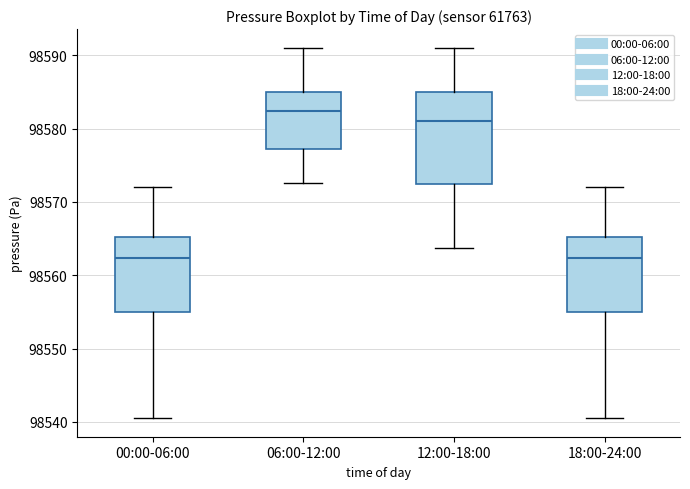

Reading left to right, read every box against the y-axis: the position of its median line, the range the box covers, and the ends of its whiskers. The values are not printed on the chart, so give them approximately, as read against the axis.

00:00-06:00: median 98562, box 98555 to 98565, whiskers 98541 to 98572
06:00-12:00: median 98582, box 98577 to 98585, whiskers 98573 to 98591
12:00-18:00: median 98581, box 98572 to 98585, whiskers 98564 to 98591
18:00-24:00: median 98562, box 98555 to 98565, whiskers 98541 to 98572